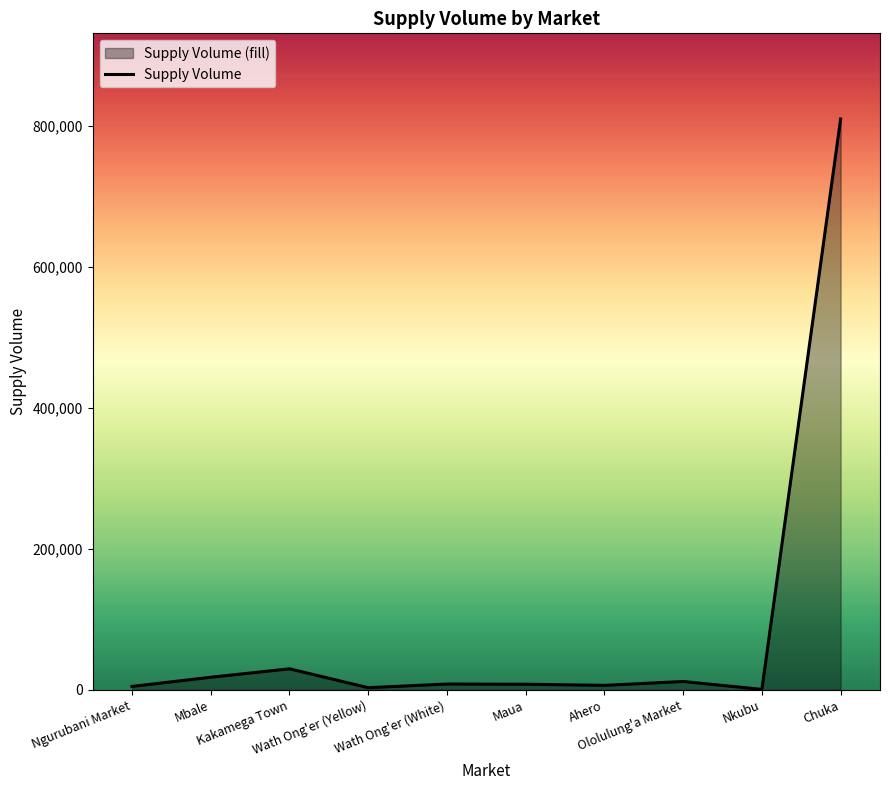

What value does the data have at Chuka, to the nearest 100?

810000